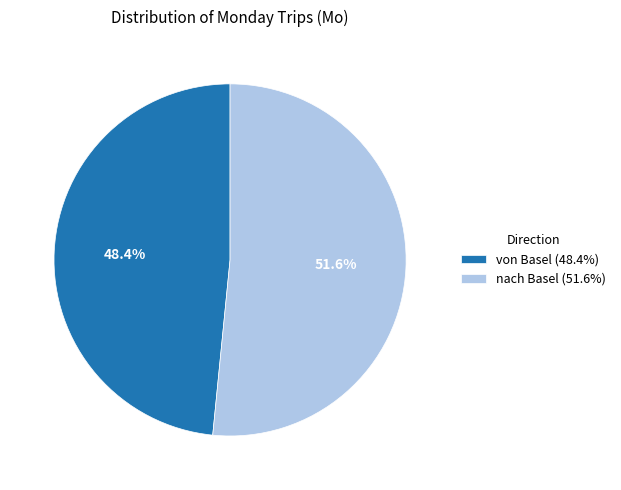

To the nearest percent, what percentage of the pie is von Basel?

48%